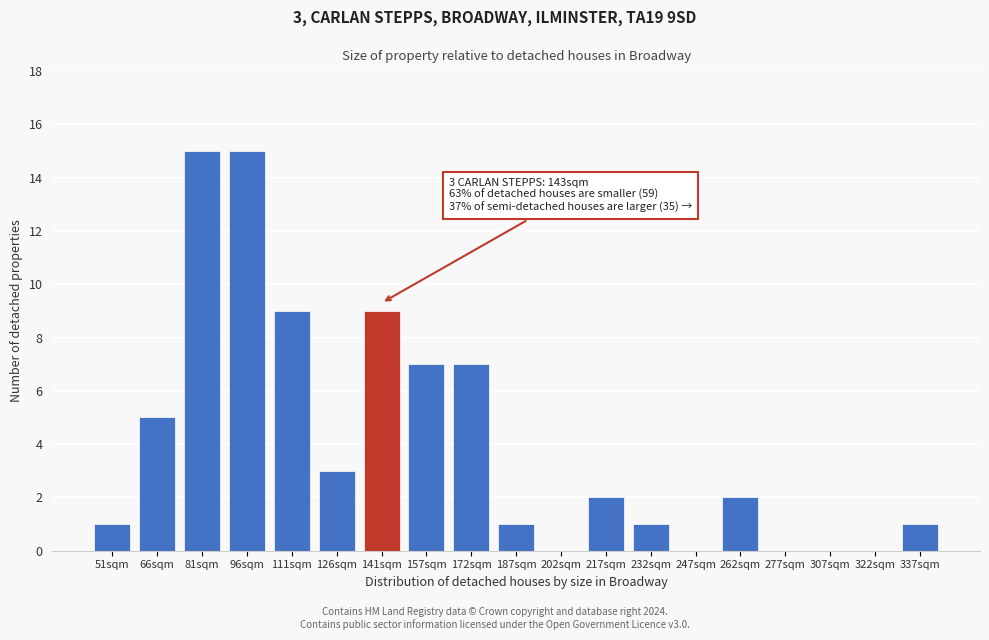

Between 81sqm and 126sqm, which is larger?

81sqm